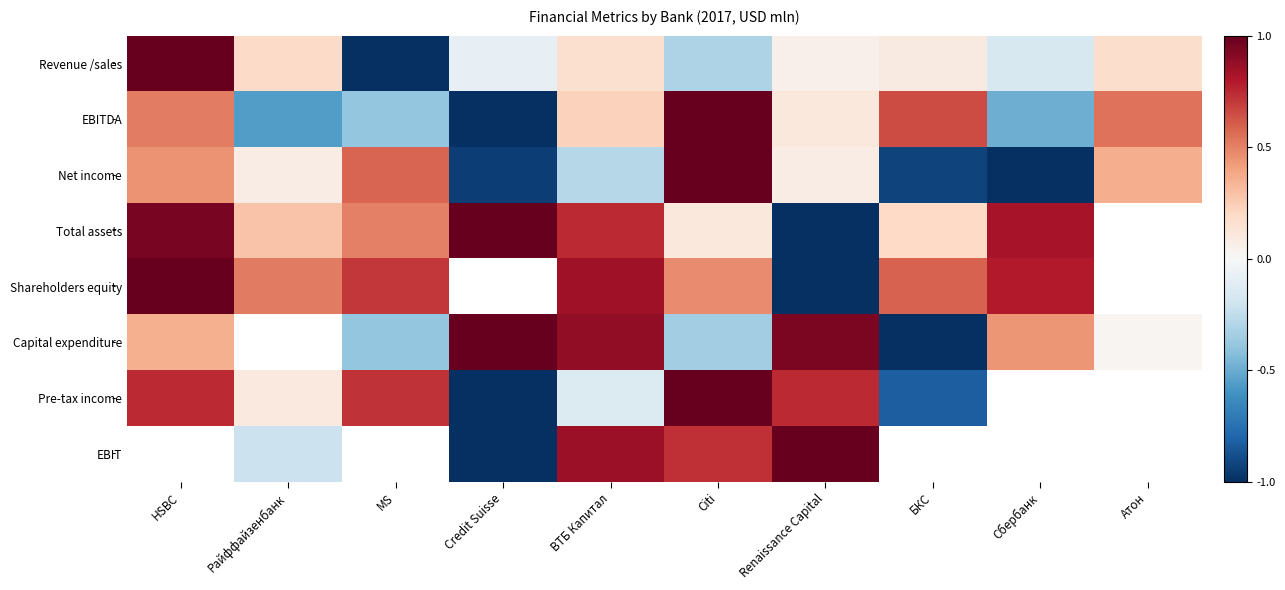

Is it true that Capital expenditure equals 0.2 at Сбербанк?

False